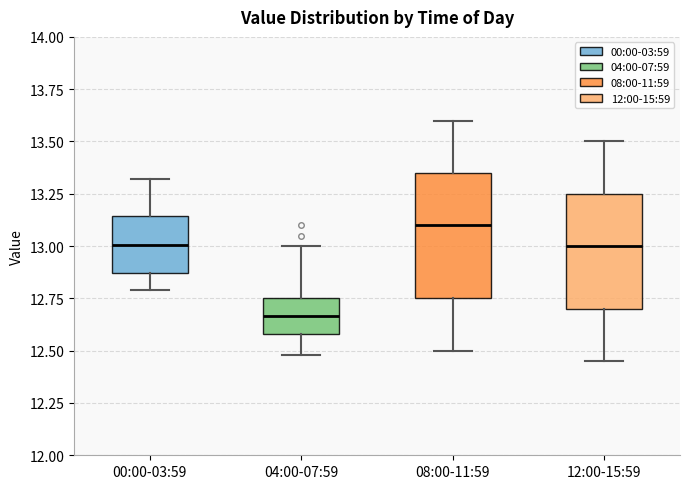

Reading left to right, transcribe this box plot: for each box, give where its median line is, the range the box spans, and where its two whiskers end, as read against the y-axis. The values are not printed on the chart, so give them approximately, as read against the axis.

00:00-03:59: median 13.00, box 12.85 to 13.15, whiskers 12.80 to 13.30
04:00-07:59: median 12.65, box 12.60 to 12.75, whiskers 12.50 to 13.00
08:00-11:59: median 13.10, box 12.75 to 13.35, whiskers 12.50 to 13.60
12:00-15:59: median 13.00, box 12.70 to 13.25, whiskers 12.45 to 13.50